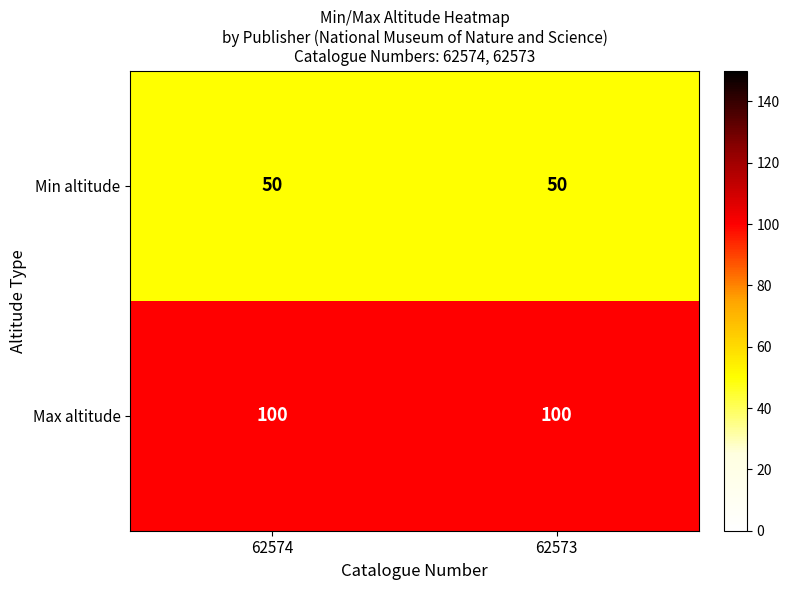

What is the minimum value for Max altitude?

100